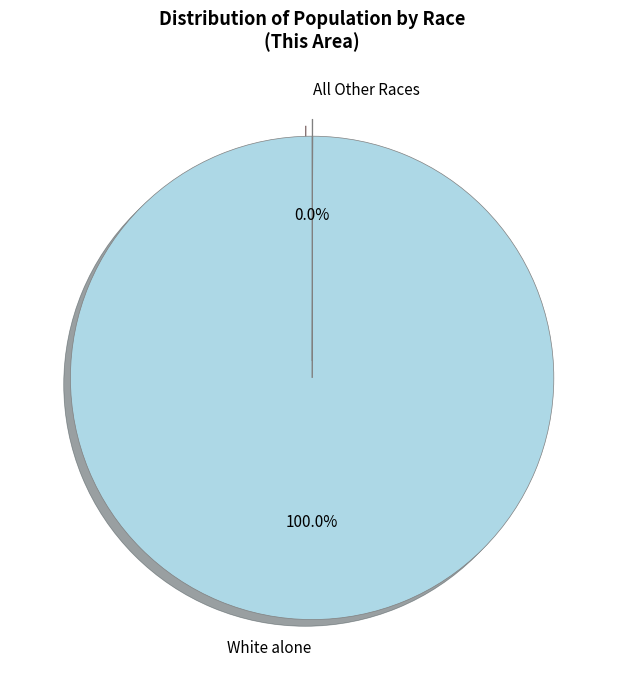

What is the largest slice in the pie chart?

White alone